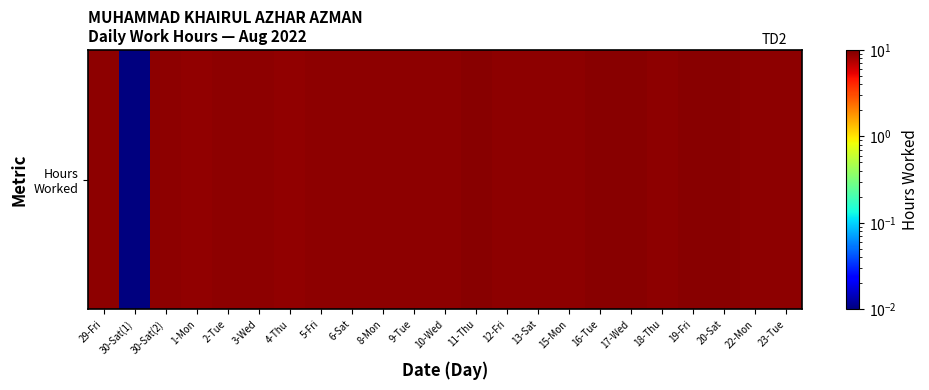

Reading left to right, transcribe all the data shown in this chart.

9.1	0.0	9.1	9.0	9.1	9.2	8.8	9.0	9.1	9.0	9.1	9.1	9.2	9.1	9.2	9.1	9.3	9.2	9.2	9.4	9.4	9.1	9.0